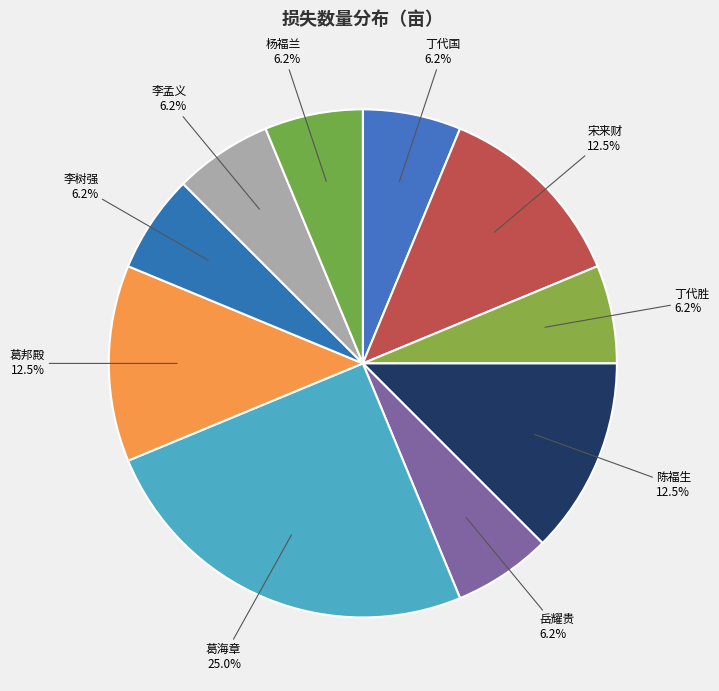

Count the number of slices in the pie.

10